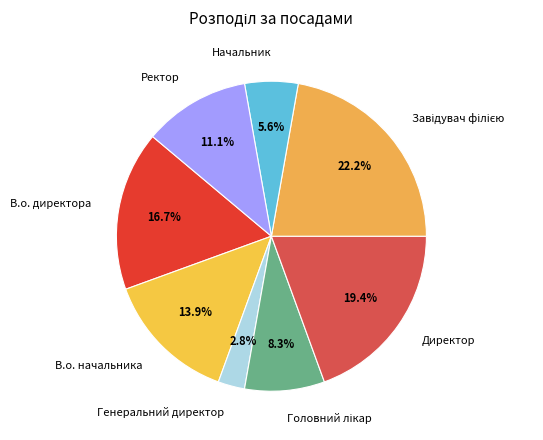

What percentage is NOT represented by Директор?

80.6%